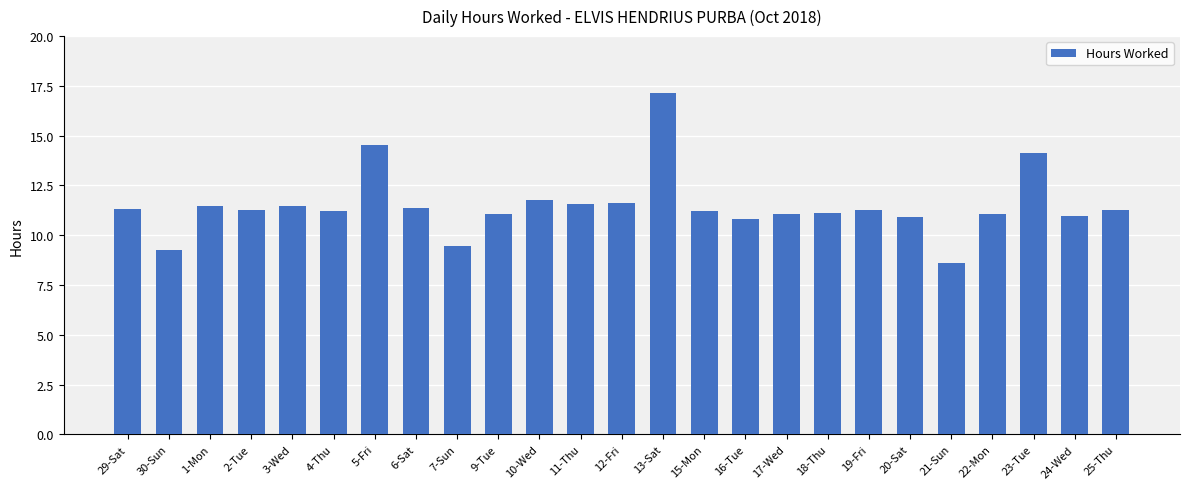

The value at 5-Fri is 23.3. True or false?

False